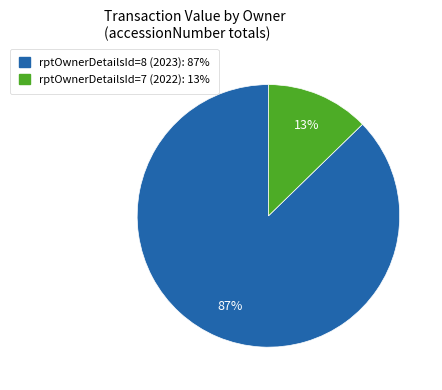

Do rptOwnerDetailsId=7 (2022): 13% and rptOwnerDetailsId=8 (2023): 87% together represent more than half of the pie?

Yes